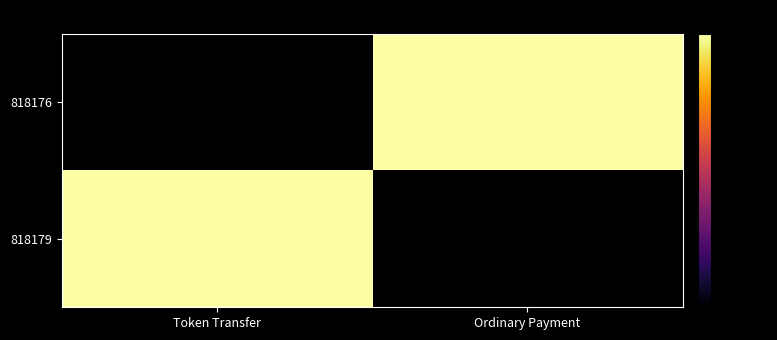

Reading left to right, extract all data points from this chart.

818179: Token Transfer=19.2	Ordinary Payment=0.0
818176: Token Transfer=0.0	Ordinary Payment=19.2